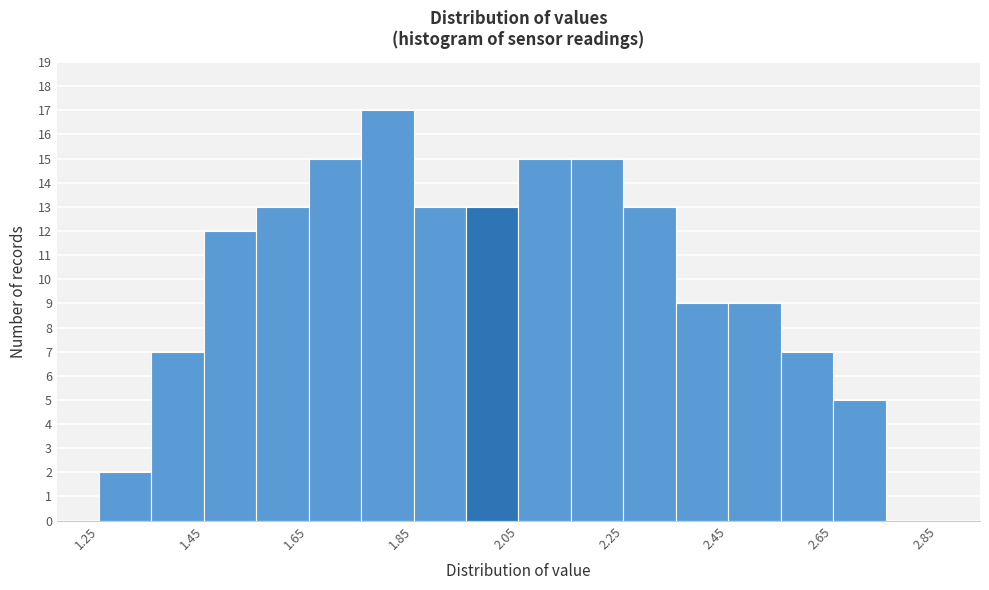

Over which range of the x-axis is the bar tallest?

1.75 to 1.85